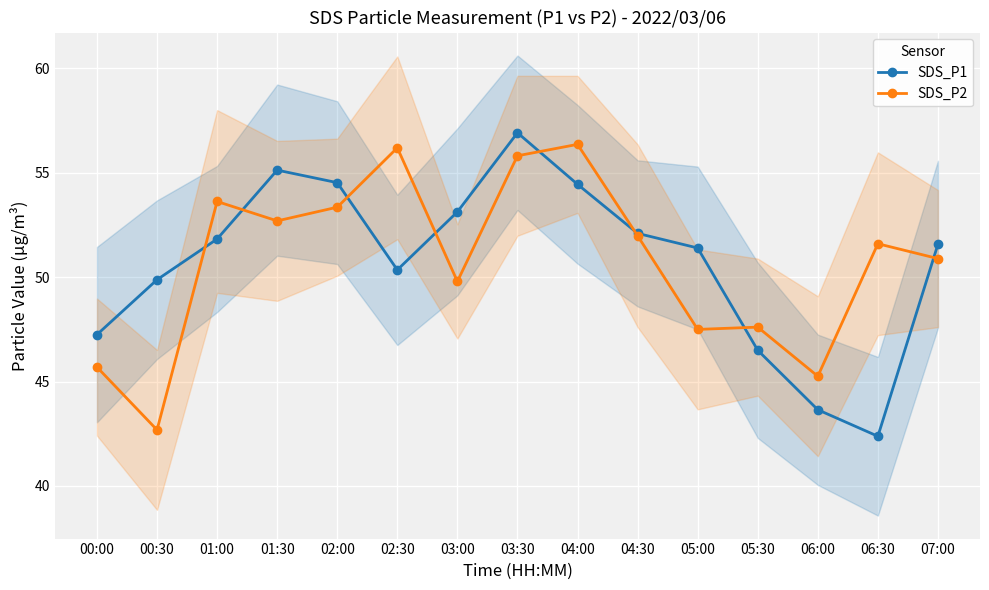

What is the label of the 13th point from the right?

01:00